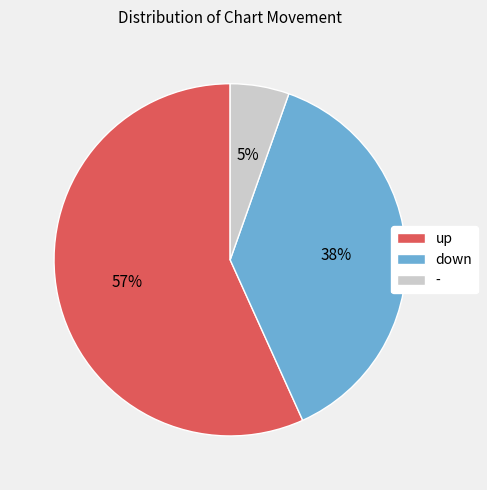

Which slice is the smallest?

-